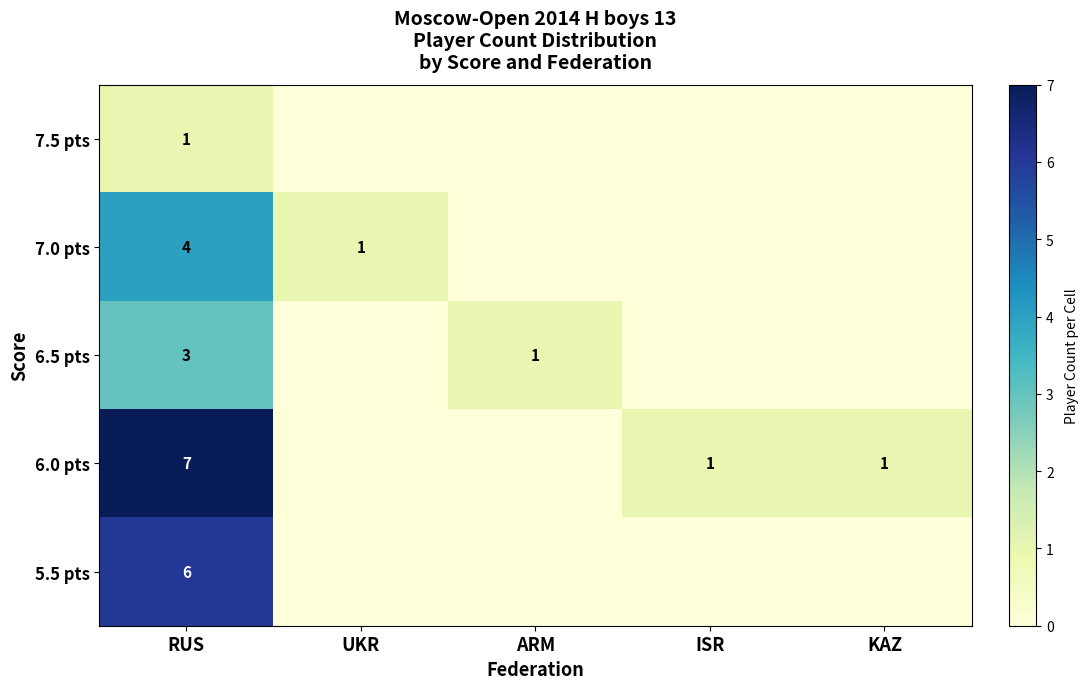

True or false: 5.5 pts has a value of 6 at RUS.

True